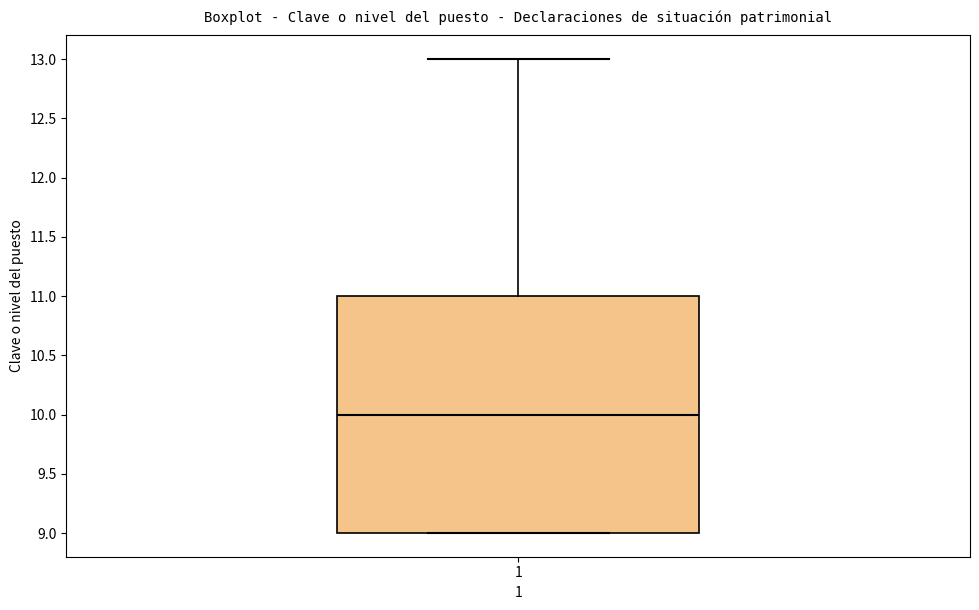

Transcribe this box plot: give where the median line is, the range the box spans, and where the two whiskers end, as read against the y-axis. The values are not printed on the chart, so give them approximately, as read against the axis.

median 10, box 9 to 11, whiskers 9 to 13